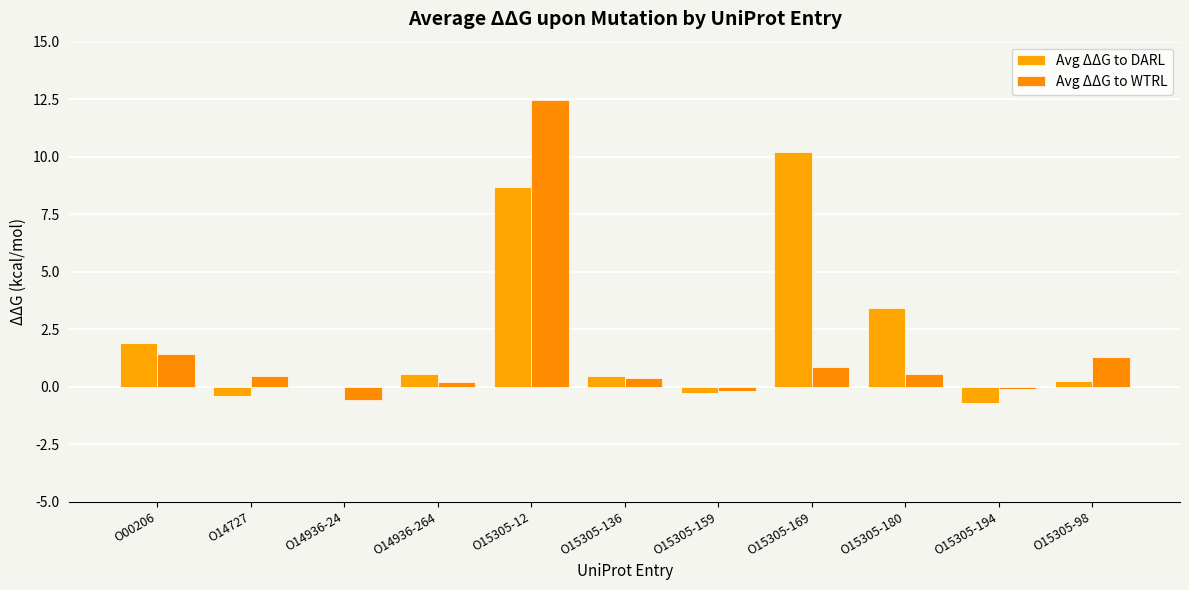

Does the chart contain stacked bars?

No